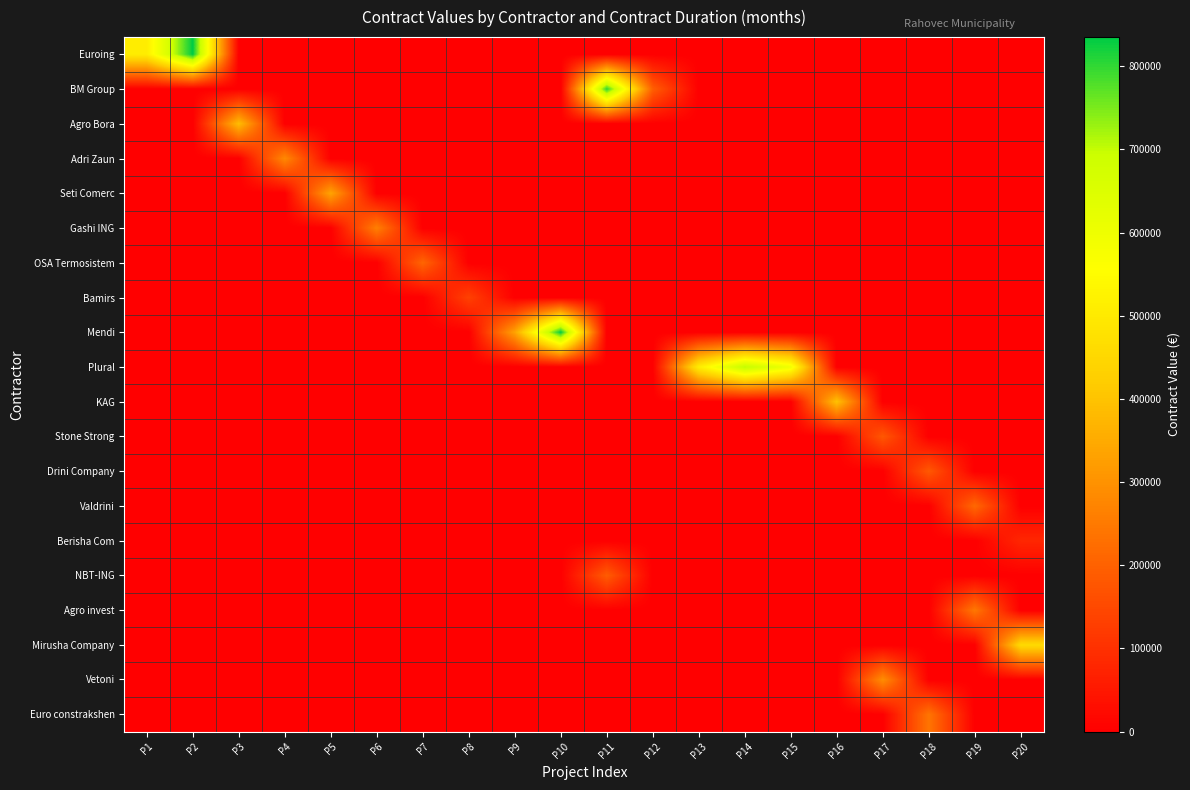

Reading left to right, transcribe all the data shown in this chart.

Euroing: P1=508260.4	P2=834983.5	P3=0.0	P4=0.0	P5=0.0	P6=0.0	P7=0.0	P8=0.0	P9=0.0	P10=0.0	P11=0.0	P12=0.0	P13=0.0	P14=0.0	P15=0.0	P16=0.0	P17=0.0	P18=0.0	P19=0.0	P20=0.0
BM Group: P1=0.0	P2=0.0	P3=0.0	P4=0.0	P5=0.0	P6=0.0	P7=0.0	P8=0.0	P9=0.0	P10=0.0	P11=806689.4	P12=196262.6	P13=0.0	P14=0.0	P15=0.0	P16=0.0	P17=0.0	P18=0.0	P19=0.0	P20=0.0
Agro Bora: P1=0.0	P2=0.0	P3=388463.7	P4=0.0	P5=0.0	P6=0.0	P7=0.0	P8=0.0	P9=0.0	P10=0.0	P11=0.0	P12=0.0	P13=0.0	P14=0.0	P15=0.0	P16=0.0	P17=0.0	P18=0.0	P19=0.0	P20=0.0
Adri Zaun: P1=0.0	P2=0.0	P3=0.0	P4=282168.2	P5=0.0	P6=0.0	P7=0.0	P8=0.0	P9=0.0	P10=0.0	P11=0.0	P12=0.0	P13=0.0	P14=0.0	P15=0.0	P16=0.0	P17=0.0	P18=0.0	P19=0.0	P20=0.0
Seti Comerc: P1=0.0	P2=0.0	P3=0.0	P4=0.0	P5=337408.3	P6=0.0	P7=0.0	P8=0.0	P9=0.0	P10=0.0	P11=0.0	P12=0.0	P13=0.0	P14=0.0	P15=0.0	P16=0.0	P17=0.0	P18=0.0	P19=0.0	P20=0.0
Gashi ING: P1=0.0	P2=0.0	P3=0.0	P4=0.0	P5=0.0	P6=262463.5	P7=0.0	P8=0.0	P9=0.0	P10=0.0	P11=0.0	P12=0.0	P13=0.0	P14=0.0	P15=0.0	P16=0.0	P17=0.0	P18=0.0	P19=0.0	P20=0.0
OSA Termosistem: P1=0.0	P2=0.0	P3=0.0	P4=0.0	P5=0.0	P6=0.0	P7=208860.0	P8=0.0	P9=0.0	P10=0.0	P11=0.0	P12=0.0	P13=0.0	P14=0.0	P15=0.0	P16=0.0	P17=0.0	P18=0.0	P19=0.0	P20=0.0
Bamirs: P1=0.0	P2=0.0	P3=0.0	P4=0.0	P5=0.0	P6=0.0	P7=0.0	P8=134795.0	P9=0.0	P10=0.0	P11=0.0	P12=0.0	P13=0.0	P14=0.0	P15=0.0	P16=0.0	P17=0.0	P18=0.0	P19=0.0	P20=0.0
Mendi: P1=0.0	P2=0.0	P3=0.0	P4=0.0	P5=0.0	P6=0.0	P7=0.0	P8=0.0	P9=333161.7	P10=832570.7	P11=0.0	P12=0.0	P13=0.0	P14=0.0	P15=0.0	P16=0.0	P17=0.0	P18=0.0	P19=0.0	P20=0.0
Plural: P1=0.0	P2=0.0	P3=0.0	P4=0.0	P5=0.0	P6=0.0	P7=0.0	P8=0.0	P9=0.0	P10=0.0	P11=0.0	P12=0.0	P13=508862.9	P14=708171.7	P15=595741.4	P16=0.0	P17=0.0	P18=0.0	P19=0.0	P20=0.0
KAG: P1=0.0	P2=0.0	P3=0.0	P4=0.0	P5=0.0	P6=0.0	P7=0.0	P8=0.0	P9=0.0	P10=0.0	P11=0.0	P12=0.0	P13=0.0	P14=0.0	P15=0.0	P16=398649.3	P17=0.0	P18=0.0	P19=0.0	P20=0.0
Stone Strong: P1=0.0	P2=0.0	P3=0.0	P4=0.0	P5=0.0	P6=0.0	P7=0.0	P8=0.0	P9=0.0	P10=0.0	P11=0.0	P12=0.0	P13=0.0	P14=0.0	P15=0.0	P16=0.0	P17=180100.0	P18=0.0	P19=0.0	P20=0.0
Drini Company: P1=0.0	P2=0.0	P3=0.0	P4=0.0	P5=0.0	P6=0.0	P7=0.0	P8=0.0	P9=0.0	P10=0.0	P11=0.0	P12=0.0	P13=0.0	P14=0.0	P15=0.0	P16=0.0	P17=0.0	P18=182500.0	P19=0.0	P20=0.0
Valdrini: P1=0.0	P2=0.0	P3=0.0	P4=0.0	P5=0.0	P6=0.0	P7=0.0	P8=0.0	P9=0.0	P10=0.0	P11=0.0	P12=0.0	P13=0.0	P14=0.0	P15=0.0	P16=0.0	P17=0.0	P18=0.0	P19=215050.0	P20=0.0
Berisha Com: P1=0.0	P2=0.0	P3=0.0	P4=0.0	P5=0.0	P6=0.0	P7=0.0	P8=0.0	P9=0.0	P10=0.0	P11=0.0	P12=0.0	P13=0.0	P14=0.0	P15=0.0	P16=0.0	P17=0.0	P18=0.0	P19=0.0	P20=80220.0
NBT-ING: P1=0.0	P2=0.0	P3=0.0	P4=0.0	P5=0.0	P6=0.0	P7=0.0	P8=0.0	P9=0.0	P10=0.0	P11=189560.1	P12=0.0	P13=0.0	P14=0.0	P15=0.0	P16=0.0	P17=0.0	P18=0.0	P19=0.0	P20=0.0
Agro invest: P1=0.0	P2=0.0	P3=0.0	P4=0.0	P5=0.0	P6=0.0	P7=0.0	P8=0.0	P9=0.0	P10=0.0	P11=0.0	P12=0.0	P13=0.0	P14=0.0	P15=0.0	P16=0.0	P17=0.0	P18=0.0	P19=246723.4	P20=0.0
Mirusha Company: P1=0.0	P2=0.0	P3=0.0	P4=0.0	P5=0.0	P6=0.0	P7=0.0	P8=0.0	P9=0.0	P10=0.0	P11=0.0	P12=0.0	P13=0.0	P14=0.0	P15=0.0	P16=0.0	P17=0.0	P18=0.0	P19=0.0	P20=457721.3
Vetoni: P1=0.0	P2=0.0	P3=0.0	P4=0.0	P5=0.0	P6=0.0	P7=0.0	P8=0.0	P9=0.0	P10=0.0	P11=0.0	P12=0.0	P13=0.0	P14=0.0	P15=0.0	P16=0.0	P17=290924.6	P18=0.0	P19=0.0	P20=0.0
Euro constrakshen: P1=0.0	P2=0.0	P3=0.0	P4=0.0	P5=0.0	P6=0.0	P7=0.0	P8=0.0	P9=0.0	P10=0.0	P11=0.0	P12=0.0	P13=0.0	P14=0.0	P15=0.0	P16=0.0	P17=0.0	P18=239520.5	P19=0.0	P20=0.0